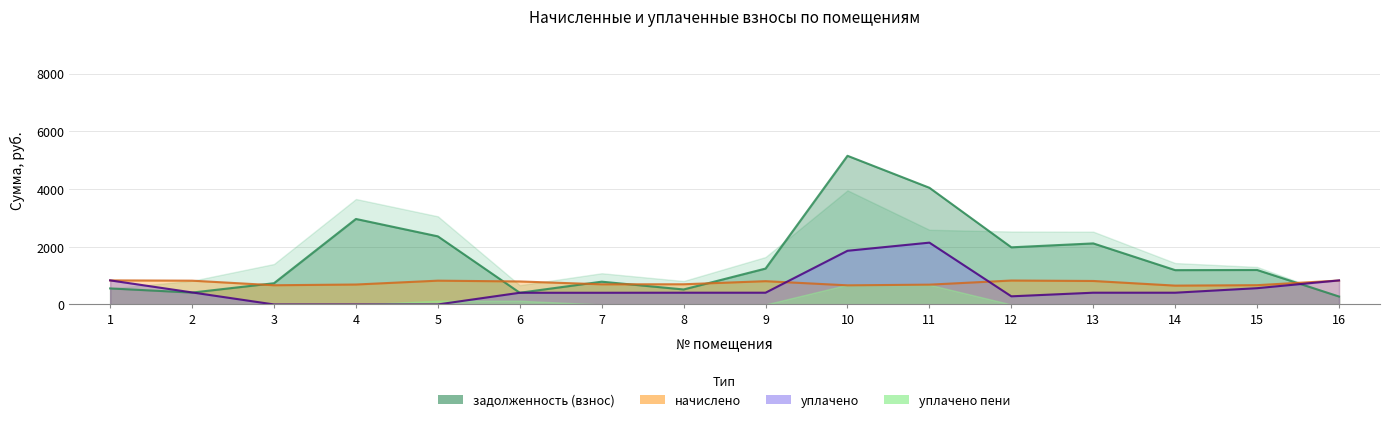

How many categories are shown in the chart?

16